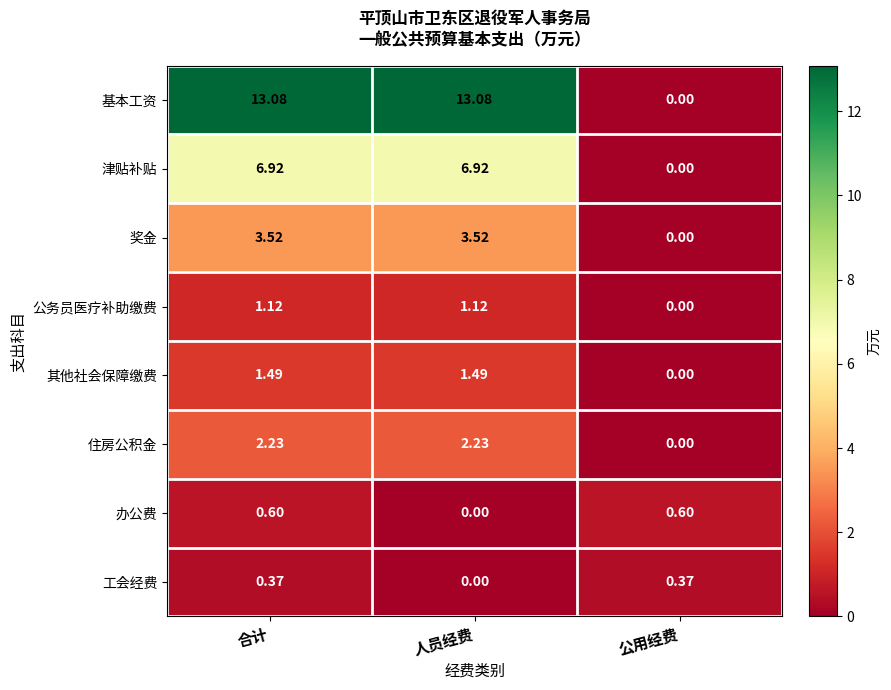

Which series has the widest spread of values?

基本工资